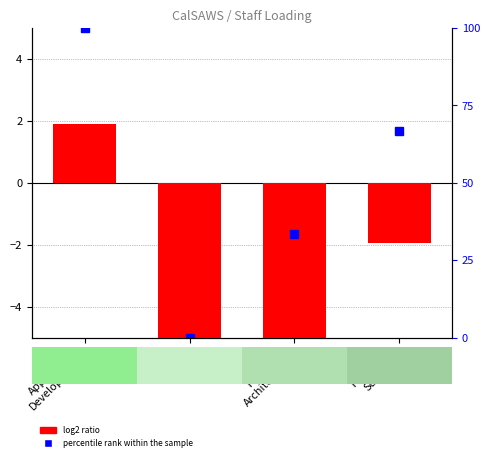

Where does the data first go above -1?

Application
Development